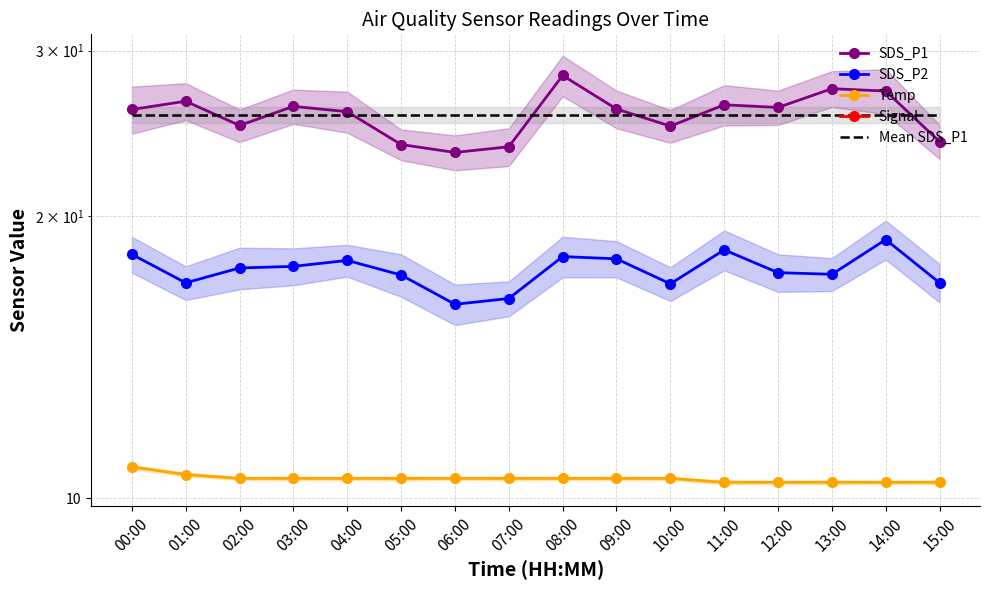

True or false: Mean SDS_P1 and Signal cross at least once.

False